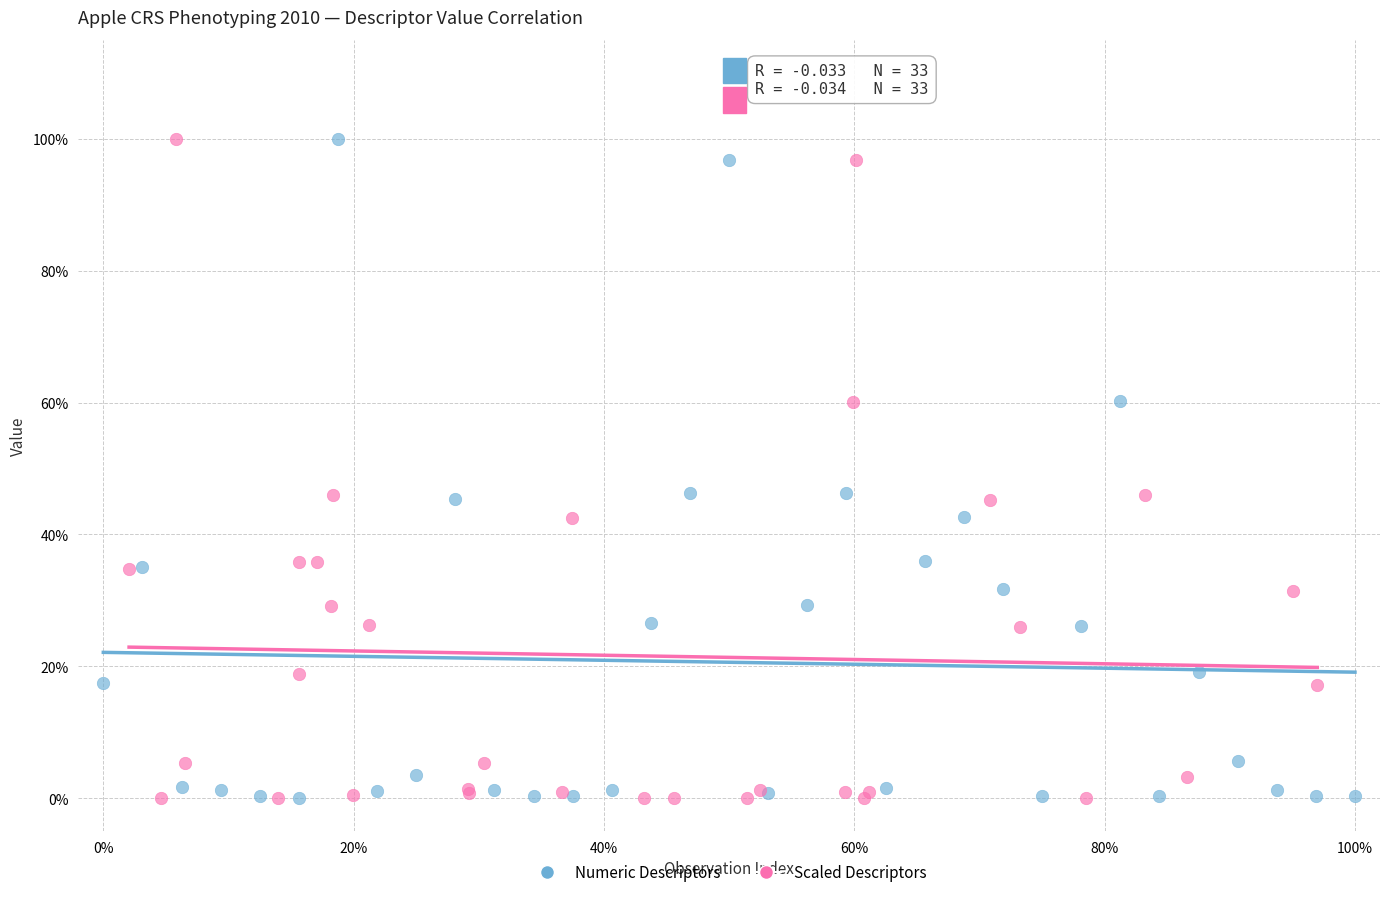

What are all the series names shown in the legend?

Numeric Descriptors, Scaled Descriptors